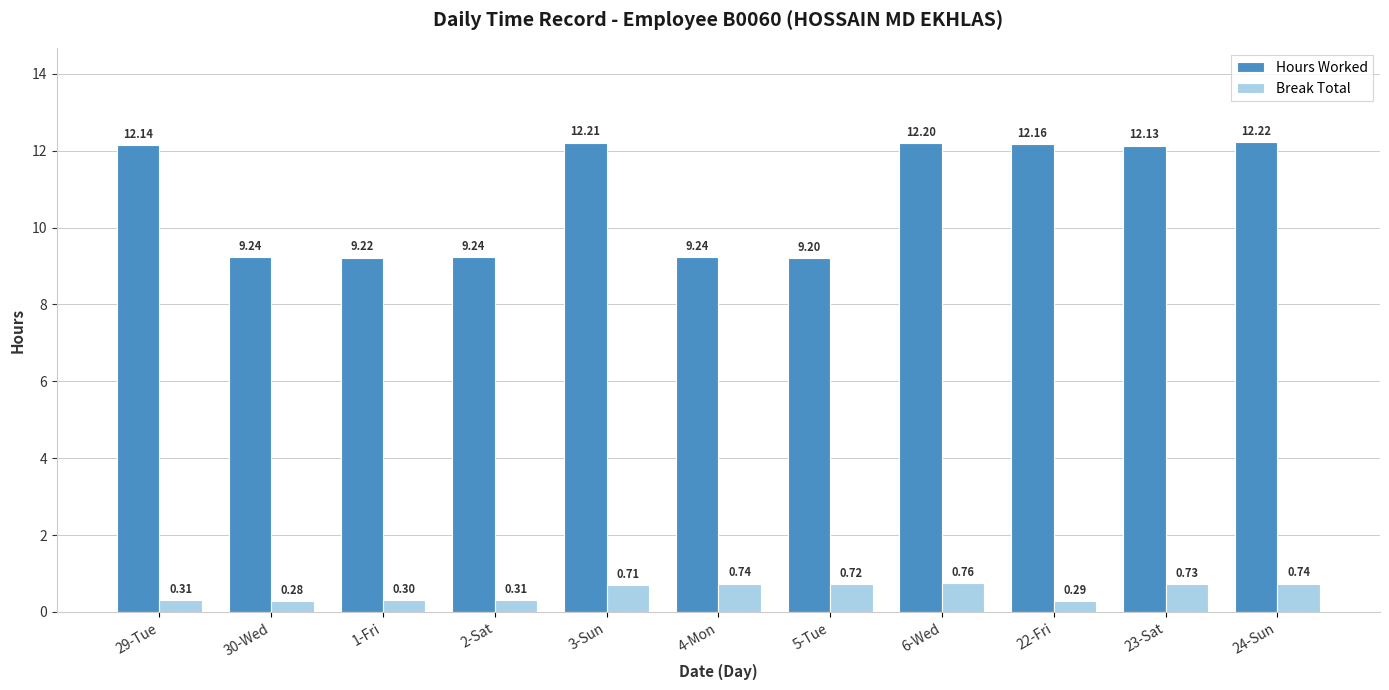

Is it true that Hours Worked equals 12.1 at 29-Tue?

True